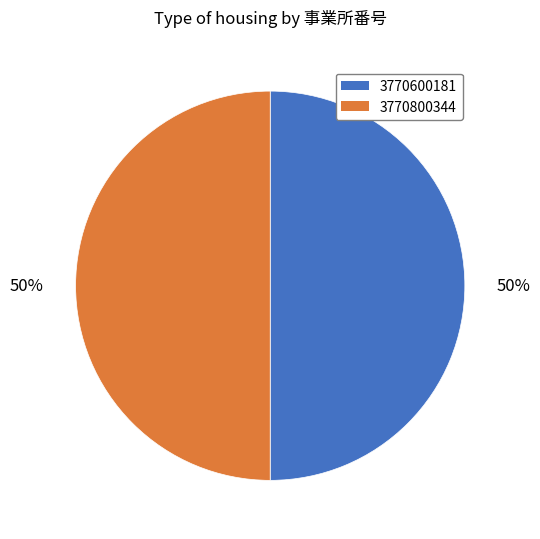

Is it true that 3770800344 is 57% of the pie?

False